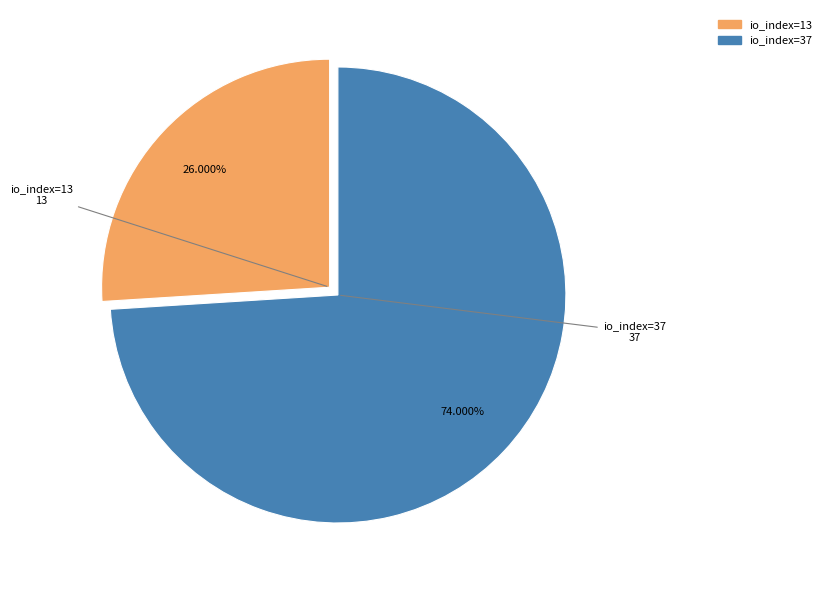

The io_index=37 slice represents 74% of the pie. True or false?

True